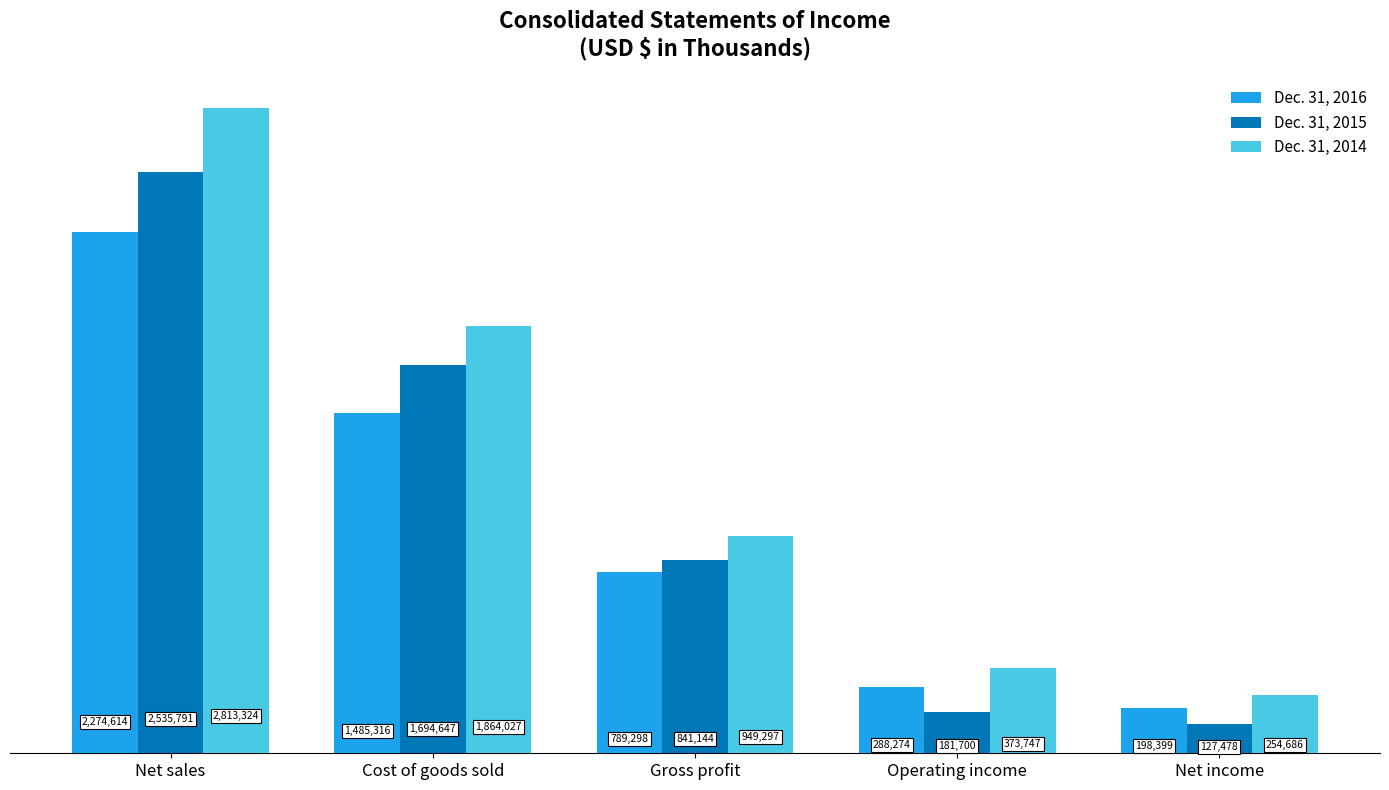

The value of Dec. 31, 2014 at Cost of goods sold is 3234539. True or false?

False